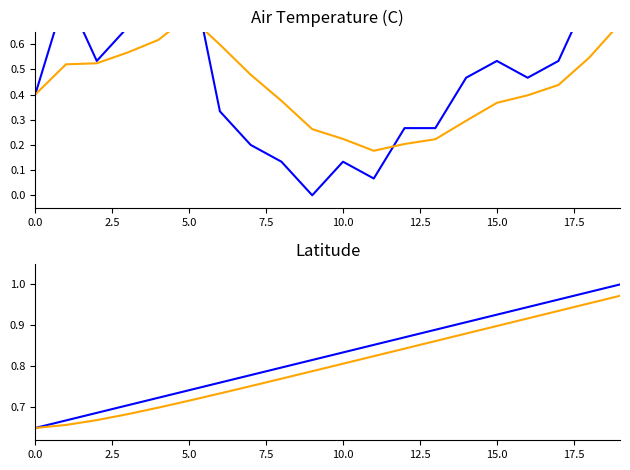

What is the difference between the highest and lowest values at 5.0?

0.2